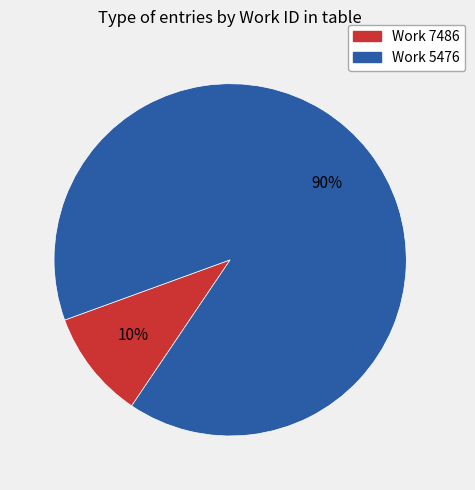

To the nearest percent, what is the average slice percentage?

50%